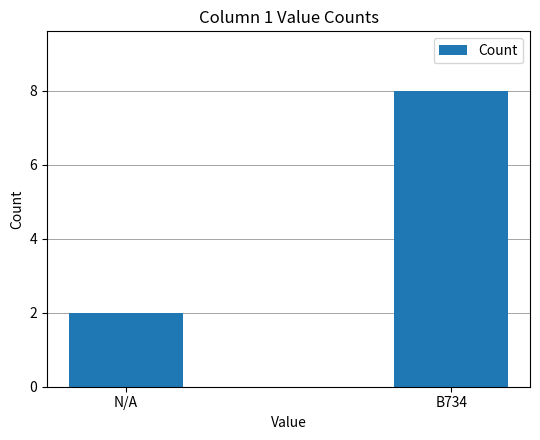

What is the difference between the maximum and minimum values?

6